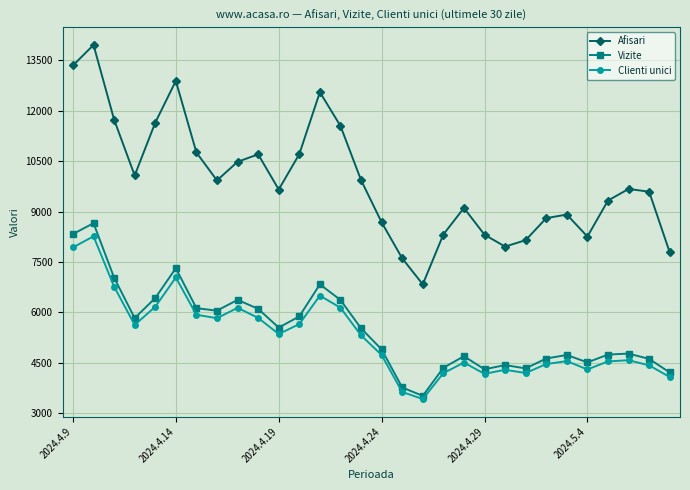

What is the greatest value displayed?

13958